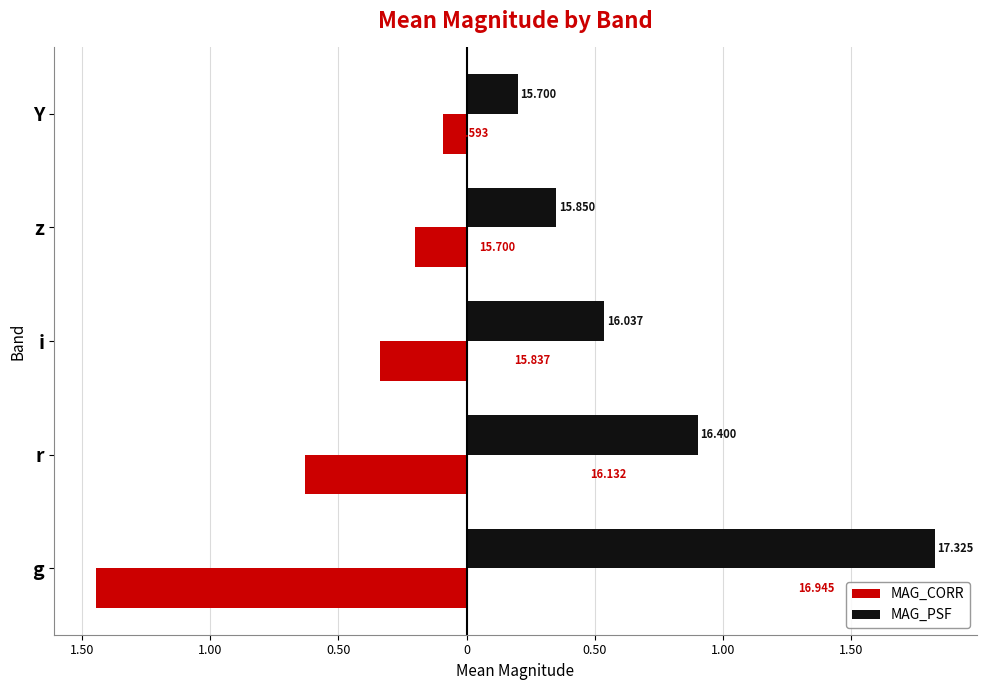

Which series has the largest total across all categories?

MAG_PSF